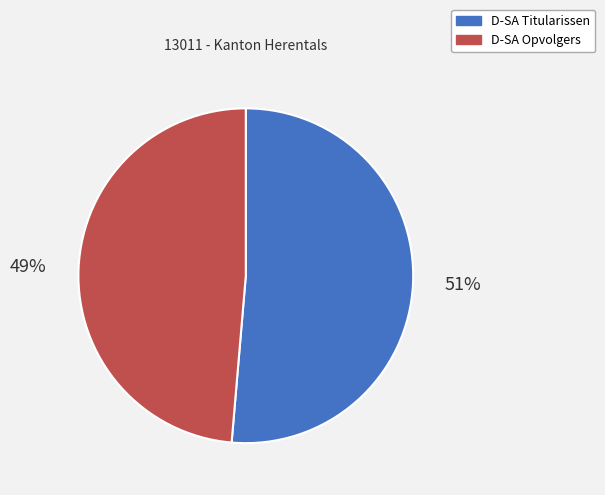

Between D-SA Titularissen and D-SA Opvolgers, which is larger?

D-SA Titularissen